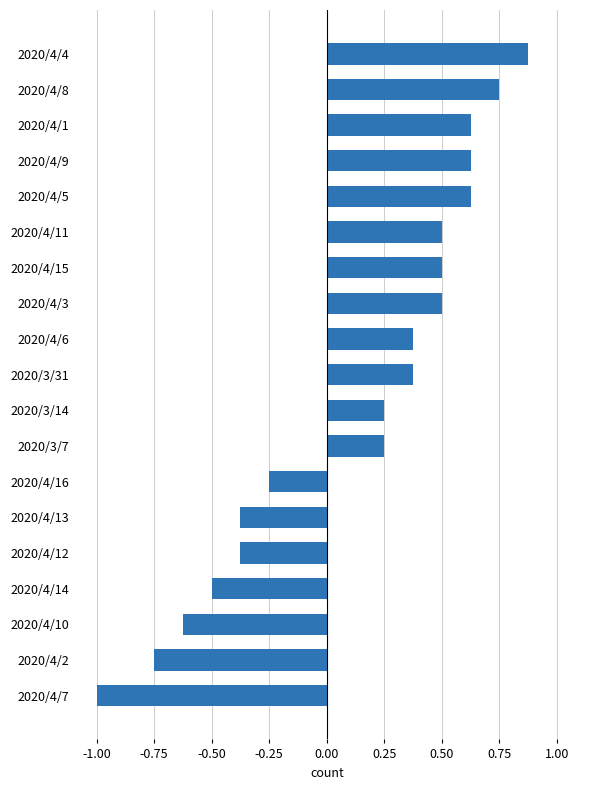

At which category does the chart reach its minimum across all series?

2020/4/7